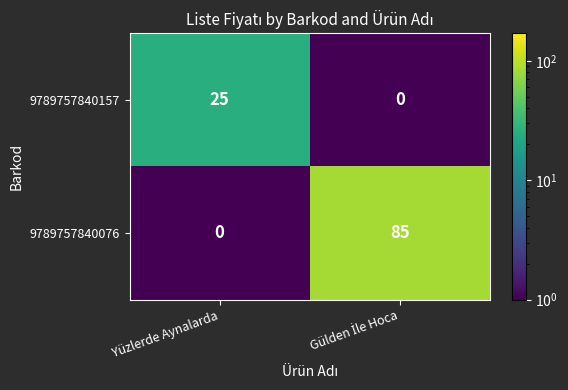

What is the sum of all 9789757840076 values?

85